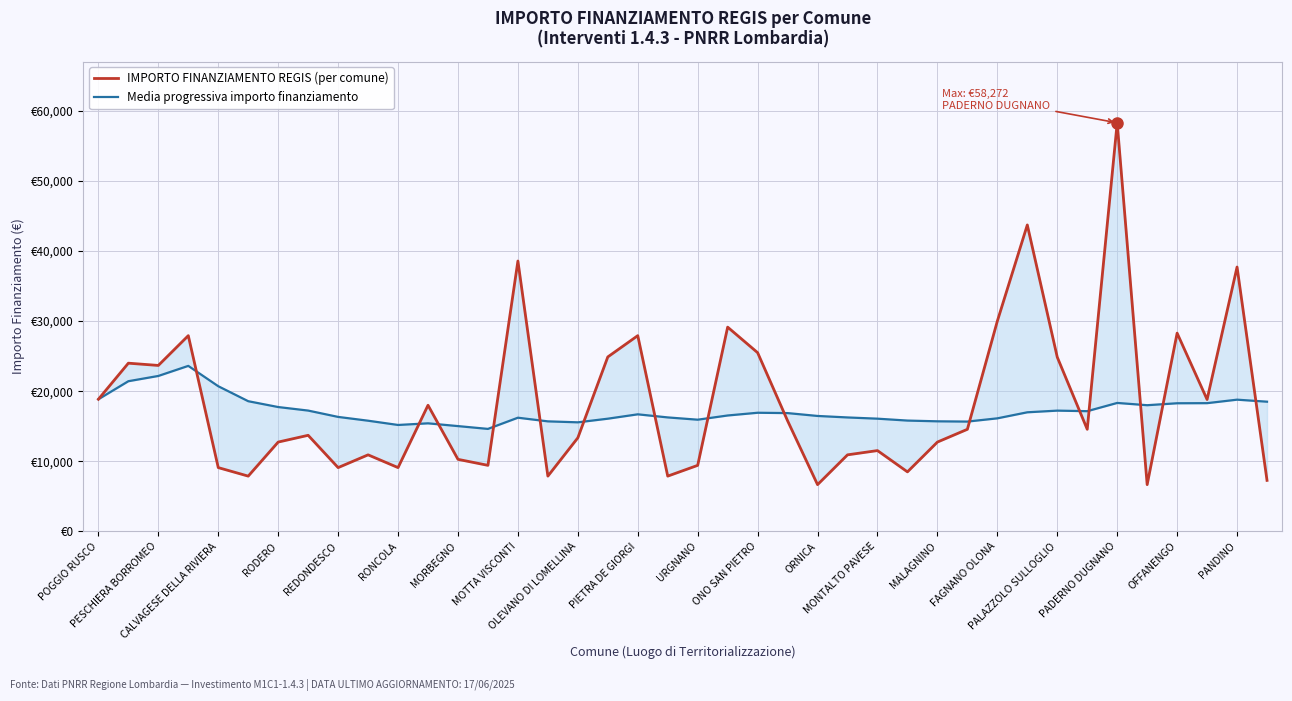

What is the total value across all series at MALAGNINO?

28453.0